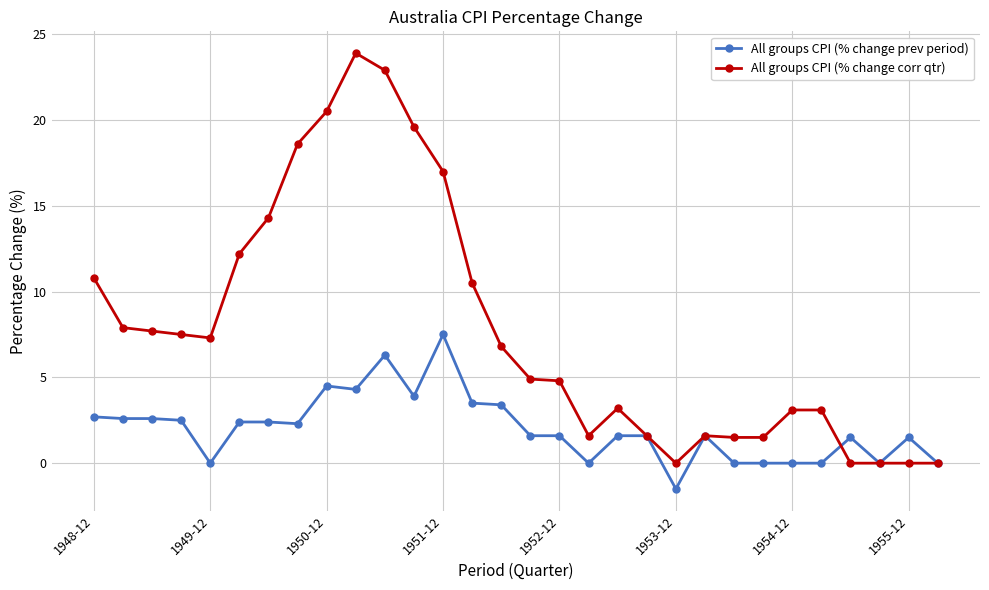

What is the sum of all All groups CPI (% change corr qtr) values?

234.4